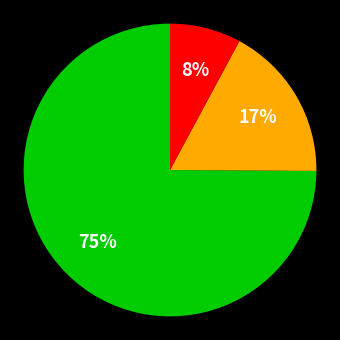

Does any single category account for the majority?

Yes